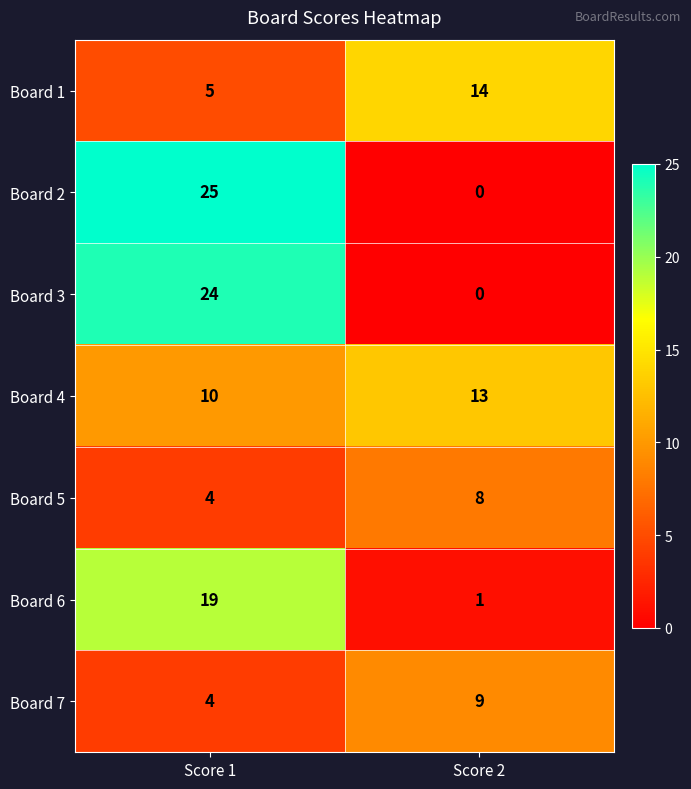

What is the difference between the highest and lowest values at Score 1?

21